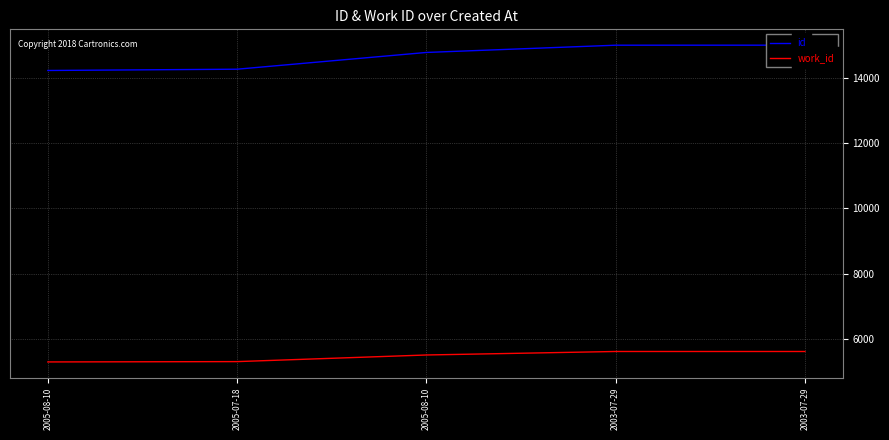

What is the difference between the maximum and minimum values in the id series?

775